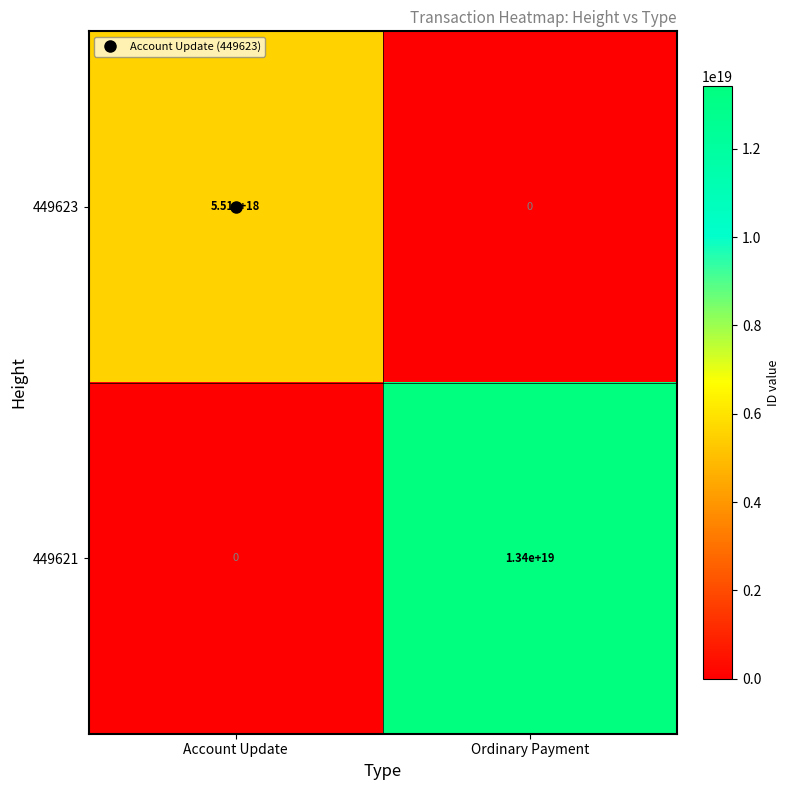

The value of 449621 at Ordinary Payment is 13400000000000000000. True or false?

True